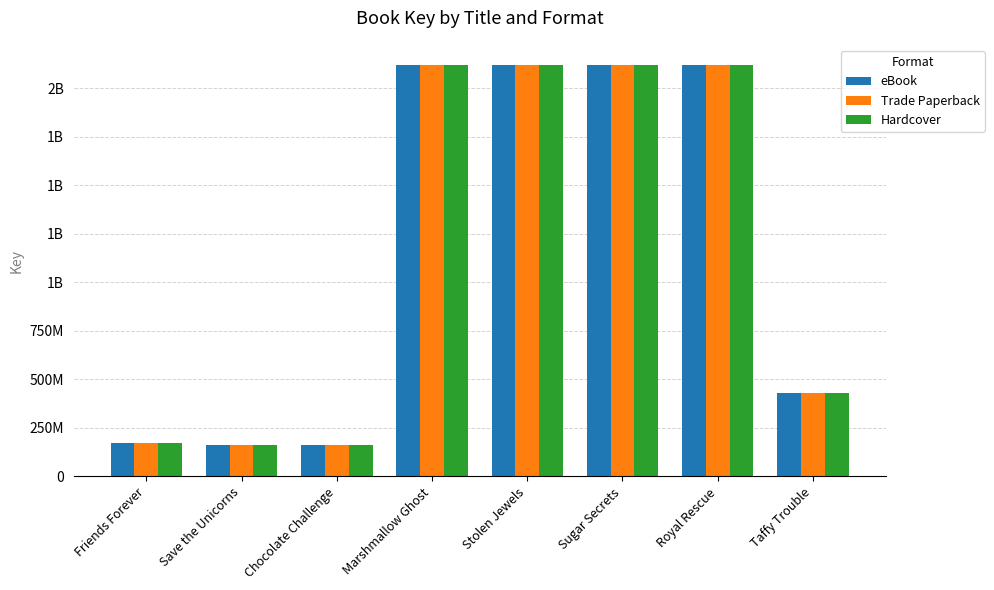

What are all the series names shown in the legend?

eBook, Trade Paperback, Hardcover